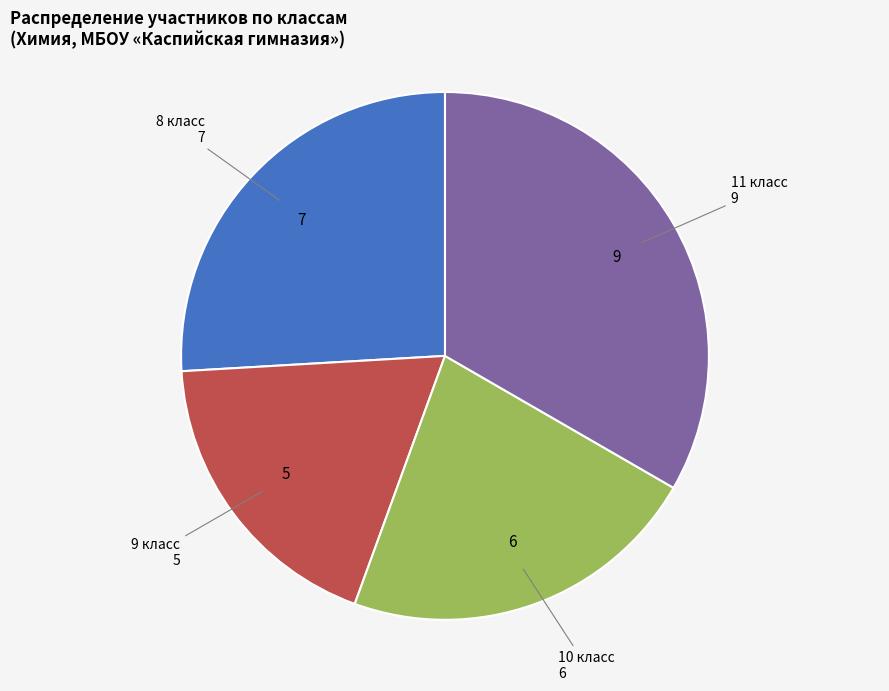

Is there any slice that represents more than half of the pie?

No